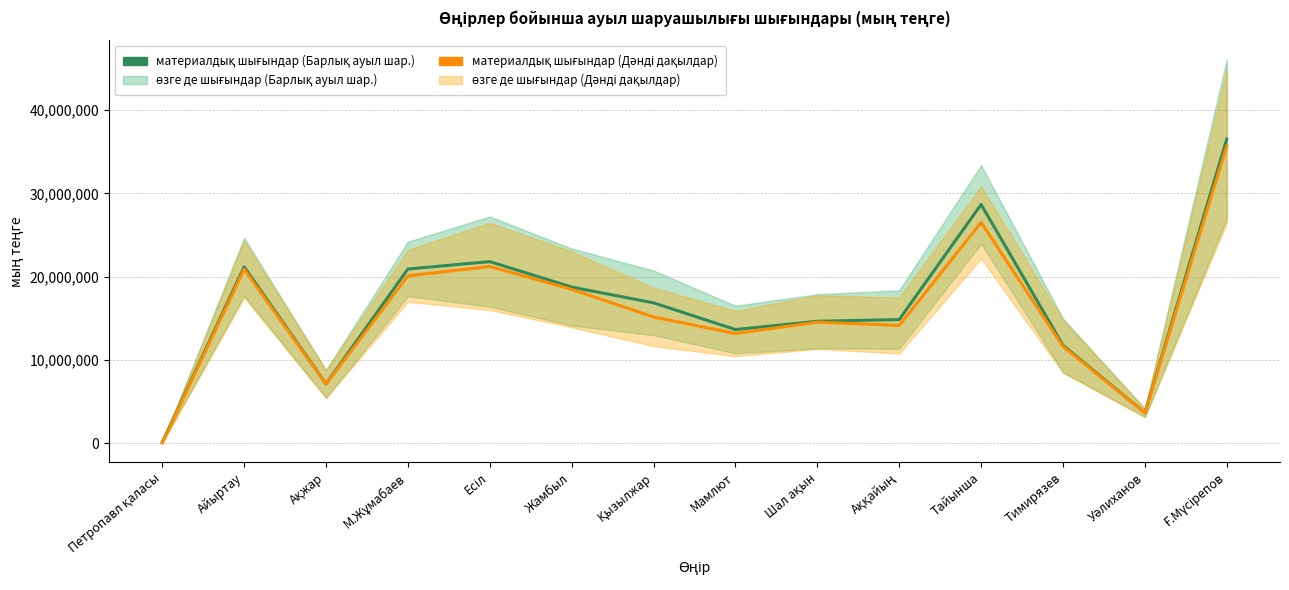

True or false: материалдық шығындар (Дәнді дақылдар) and материалдық шығындар (Барлық ауыл шаруашылығы) intersect in this chart.

False